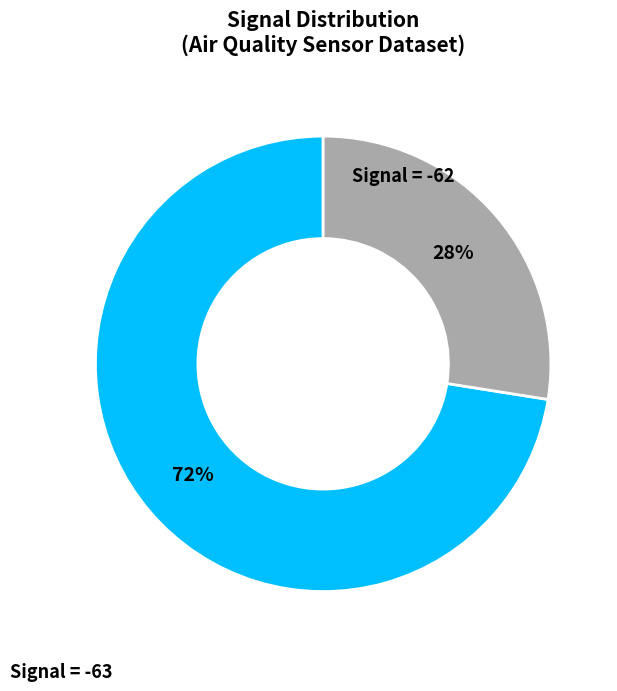

Is there any slice that represents more than half of the pie?

Yes